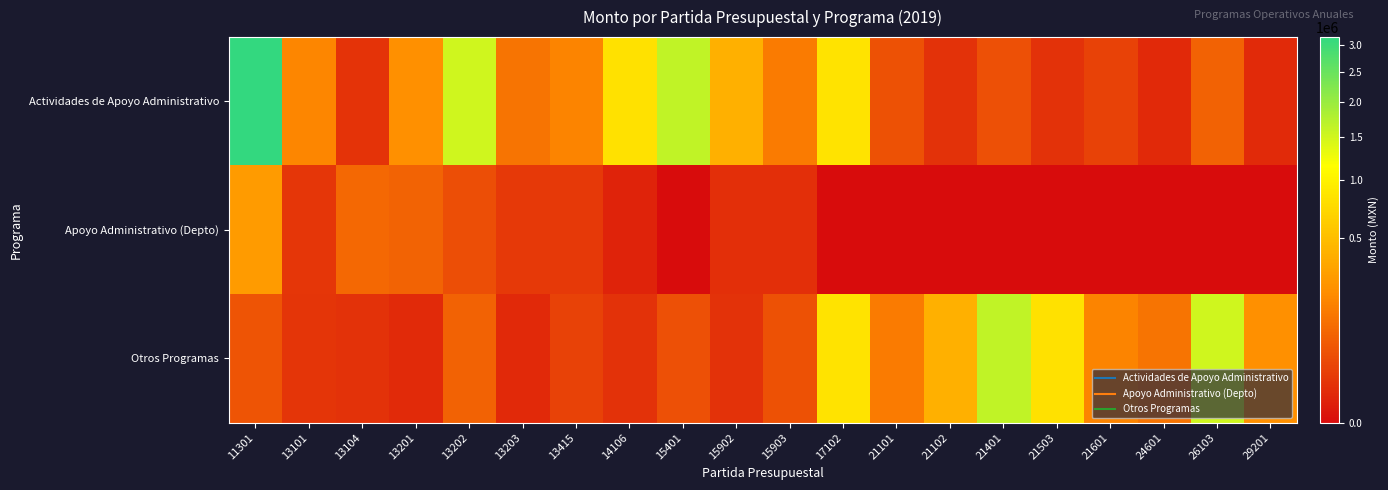

Which series has the widest spread of values?

Actividades de Apoyo Administrativo